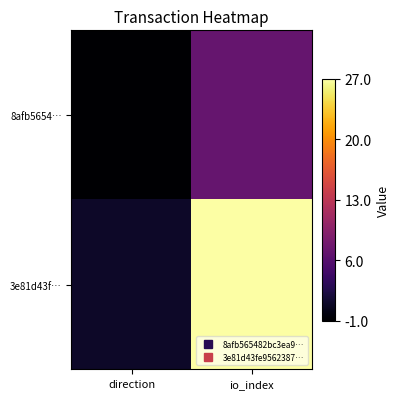

How many data points does each series have?

2